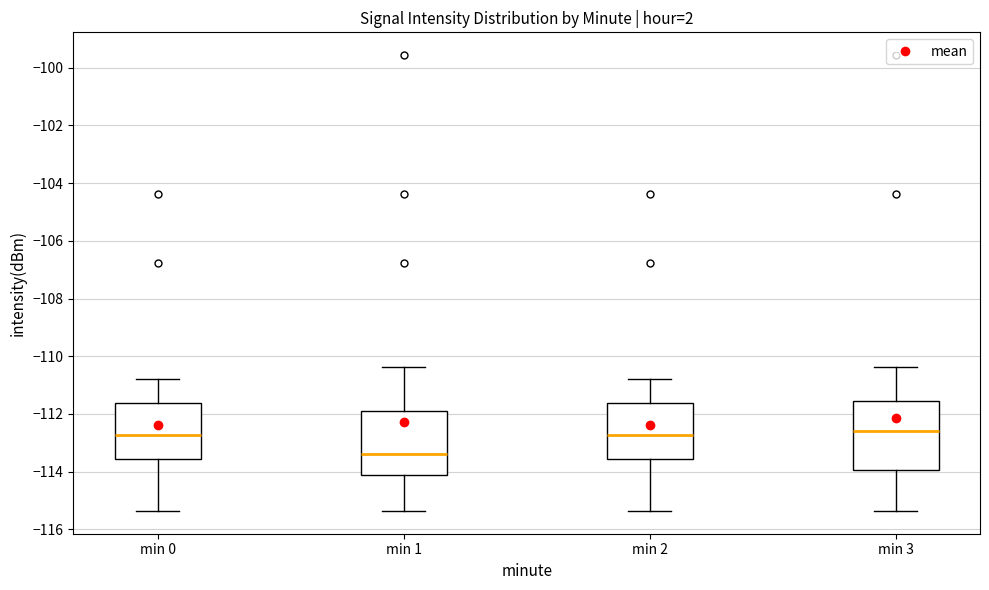

Reading left to right, read every box against the y-axis: the position of its median line, the range the box covers, and the ends of its whiskers. The values are not printed on the chart, so give them approximately, as read against the axis.

min 0: median -112.8, box -113.6 to -111.6, whiskers -115.4 to -110.8
min 1: median -113.4, box -114.2 to -112.0, whiskers -115.4 to -110.4
min 2: median -112.8, box -113.6 to -111.6, whiskers -115.4 to -110.8
min 3: median -112.6, box -114.0 to -111.6, whiskers -115.4 to -110.4